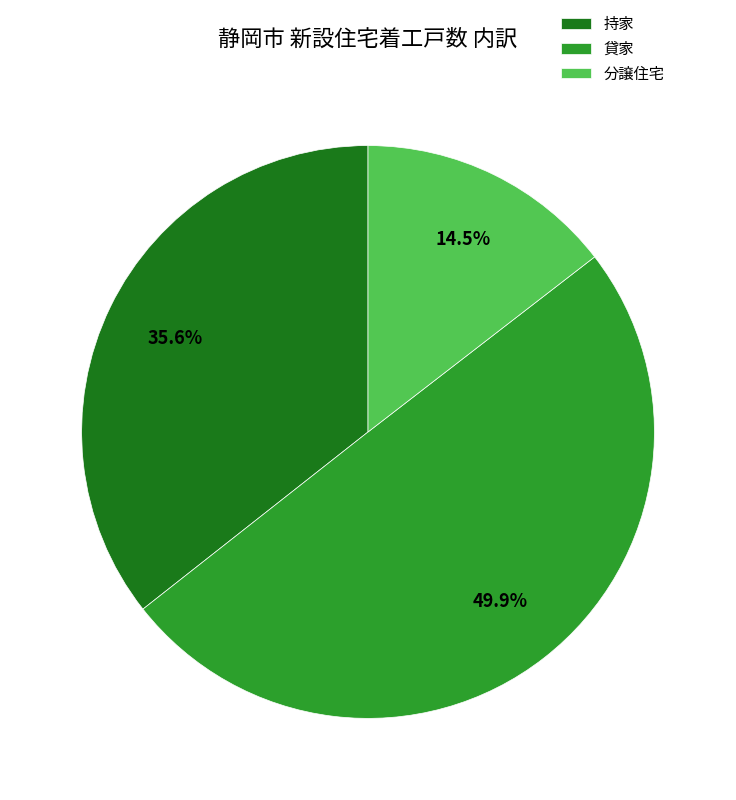

Which slice is the largest?

貸家